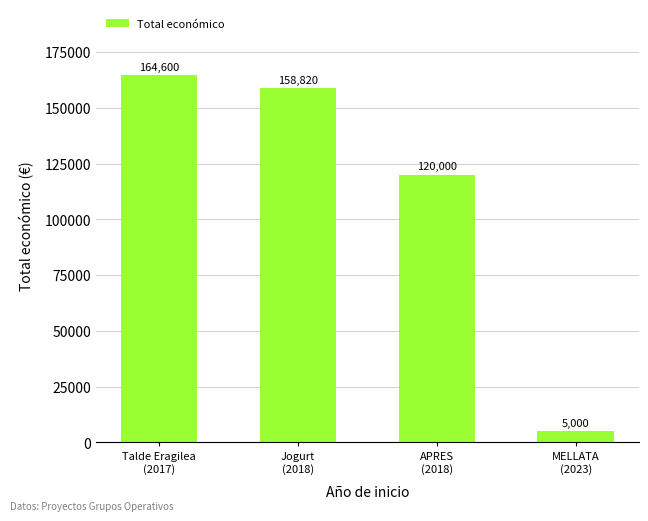

How many categories are shown in the chart?

4